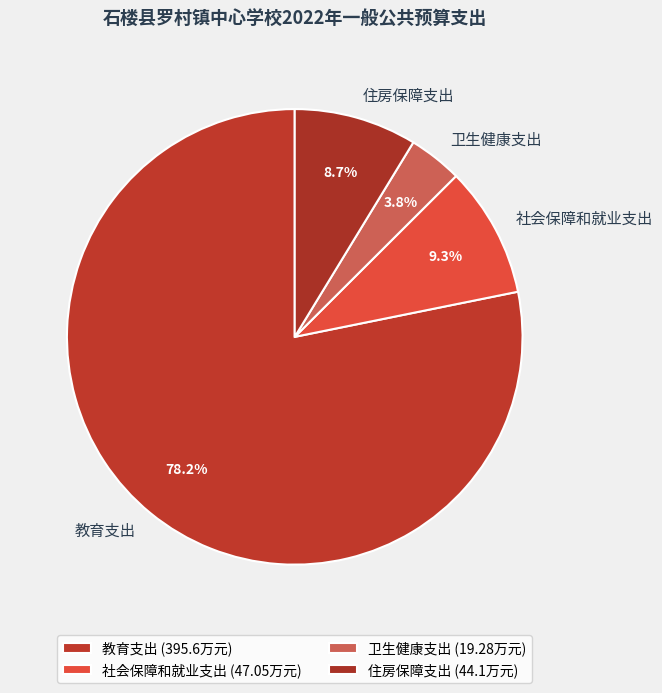

The 住房保障支出 slice represents 15% of the pie. True or false?

False